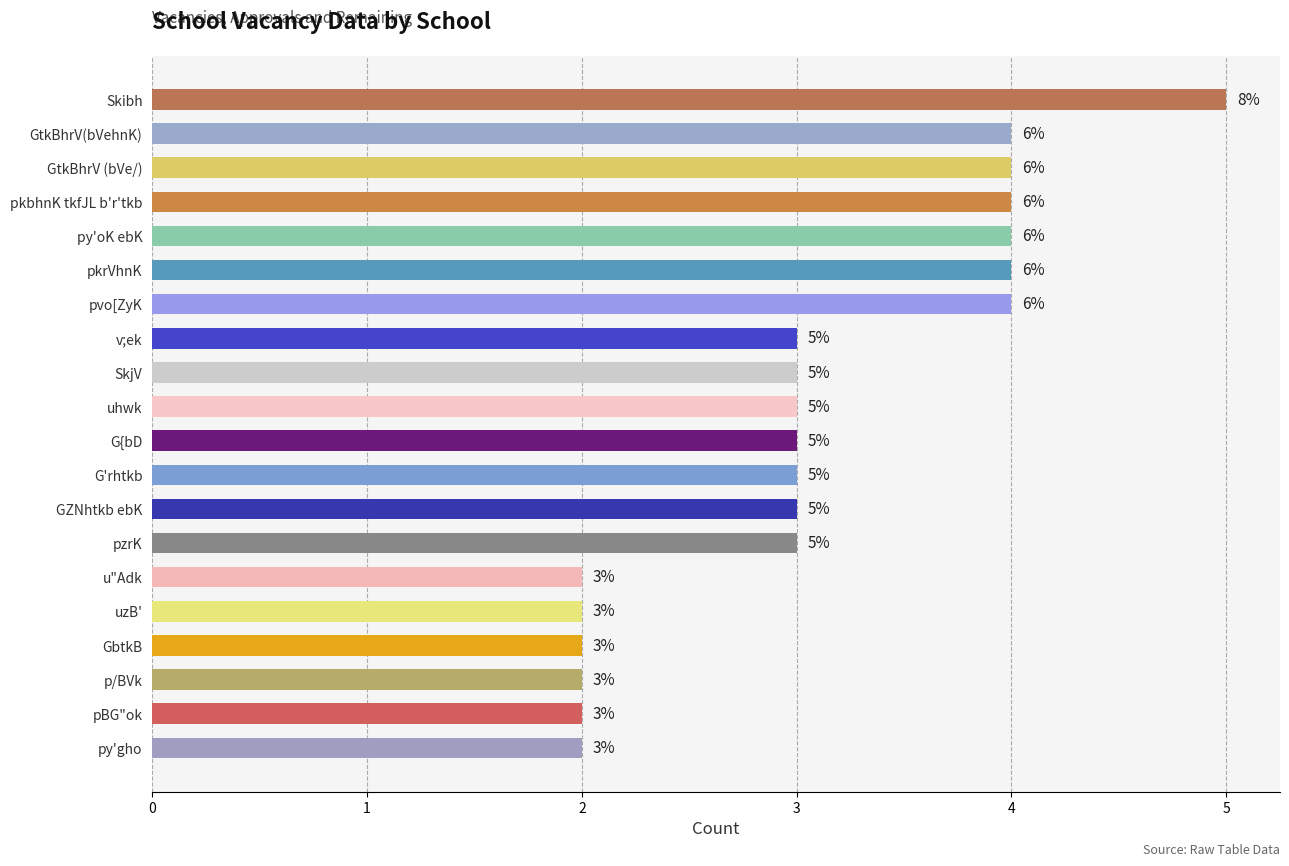

How many distinct data groups are displayed?

1